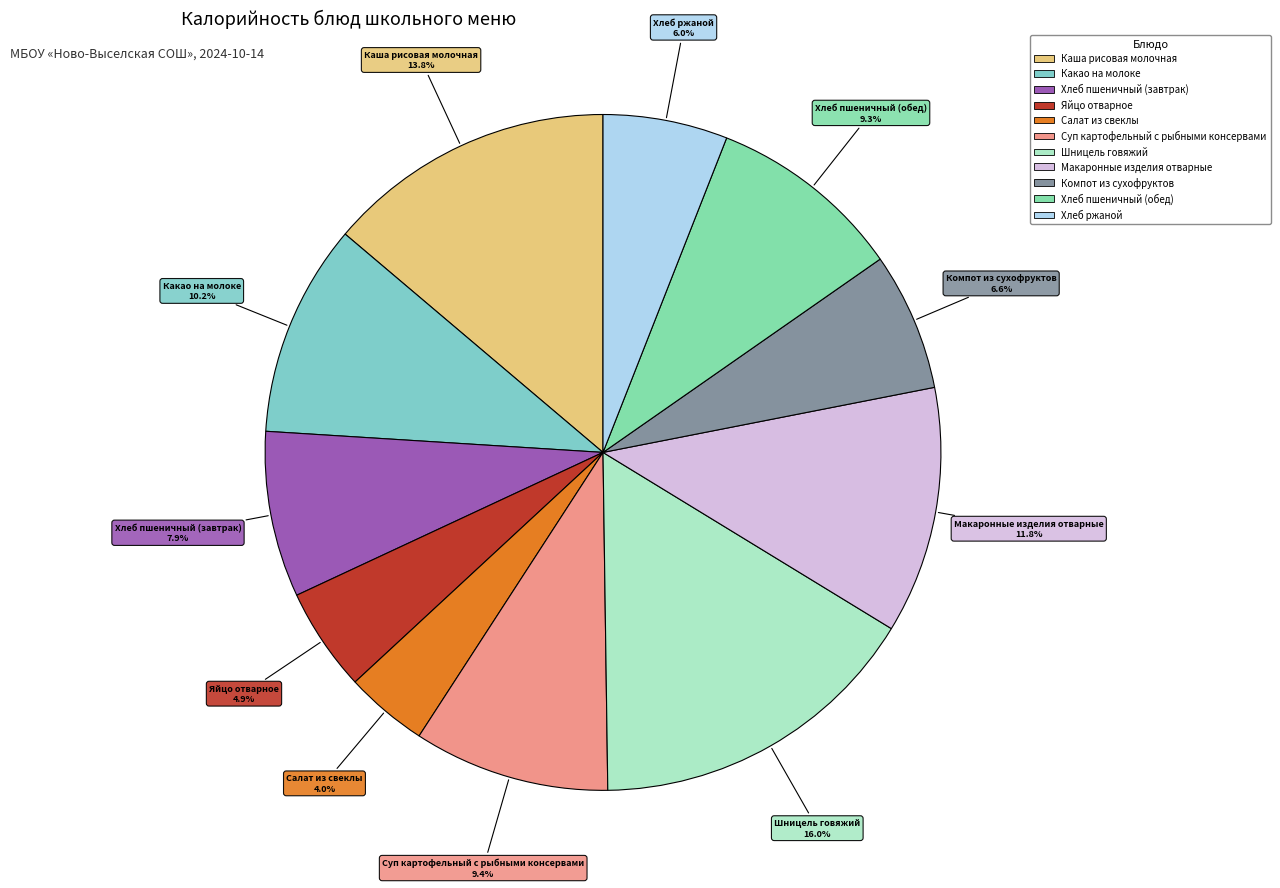

What is the largest slice in the pie chart?

Шницель говяжий